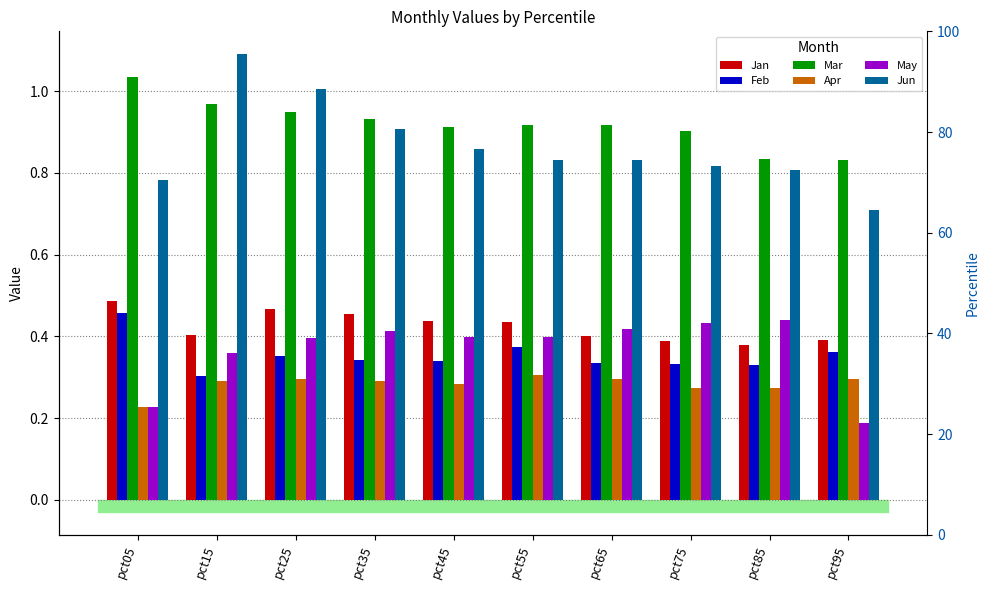

What is the sum of all Feb values?

3.5